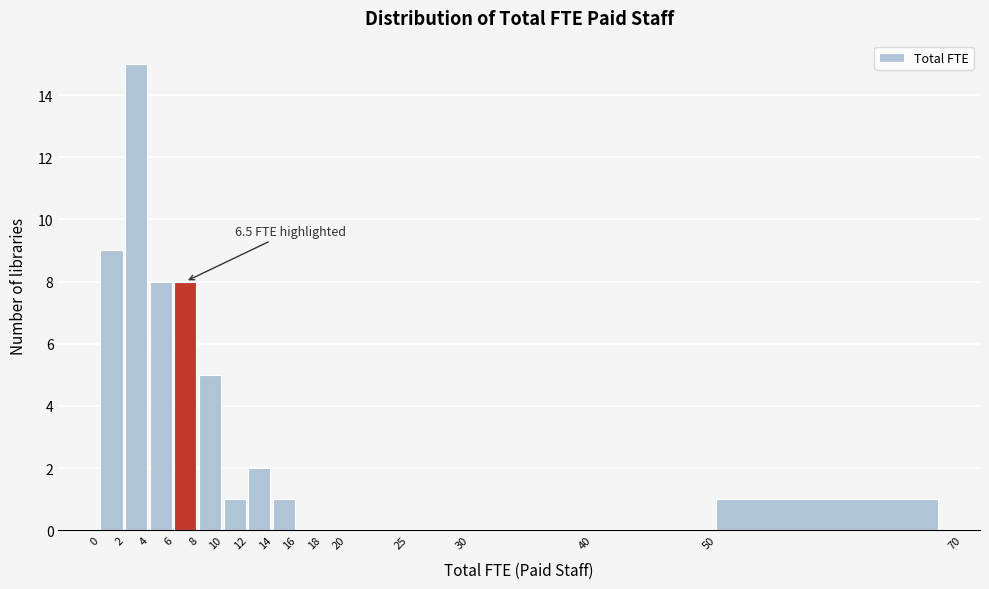

Over which range of the x-axis is the bar tallest?

2 to 4